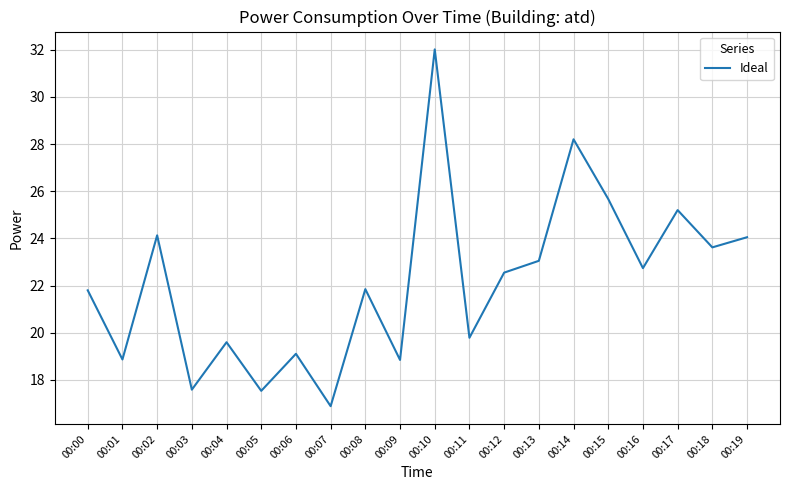

Approximately how many times larger is the value at 00:14 compared to 00:10?

0.9